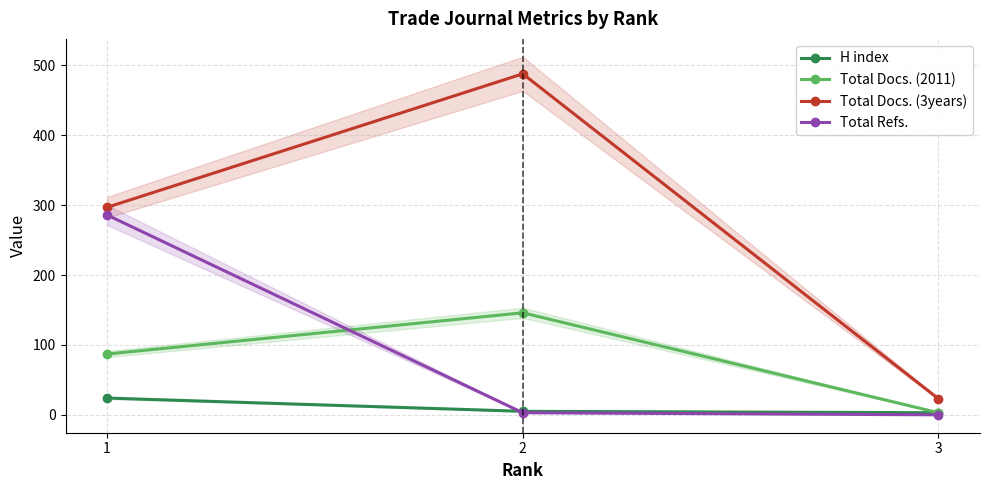

Which series has the largest range (max minus min)?

Total Docs. (3years)